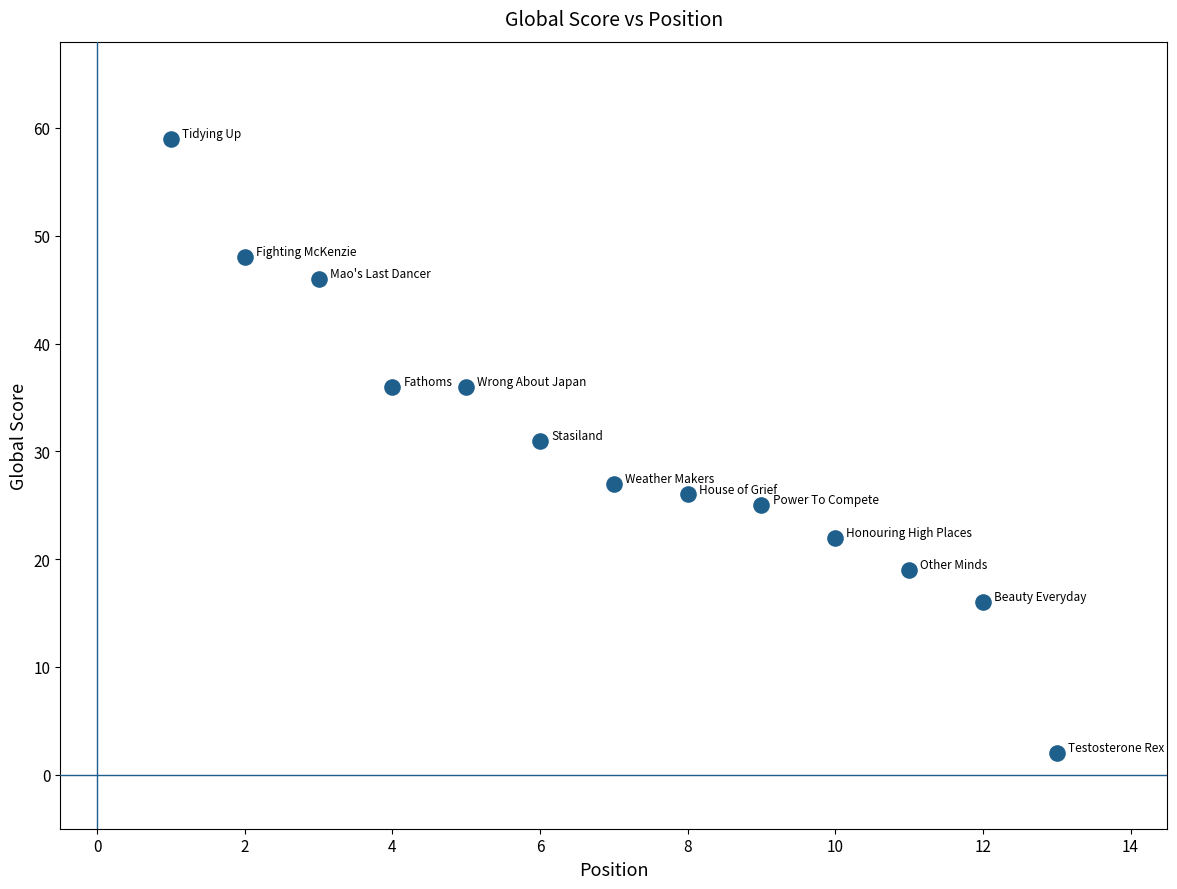

What is the range of X values (max minus min)?

12